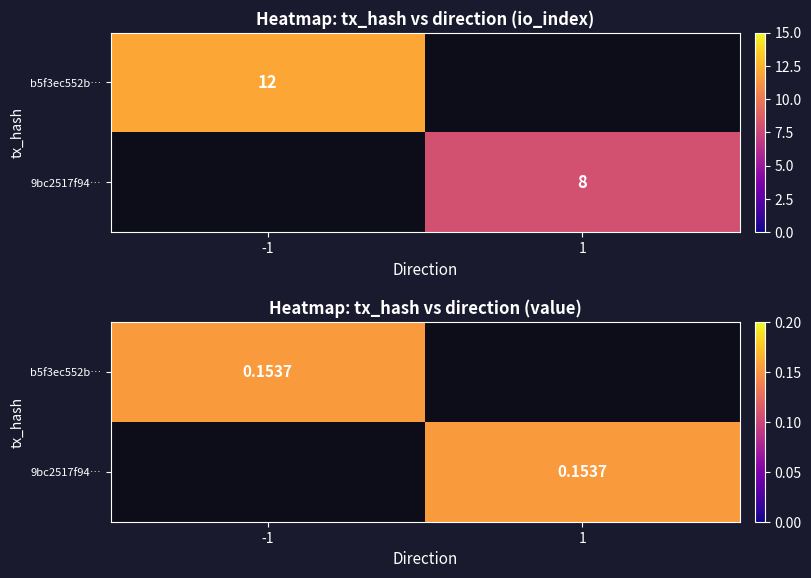

What is the difference between the highest and lowest values at direction?

2